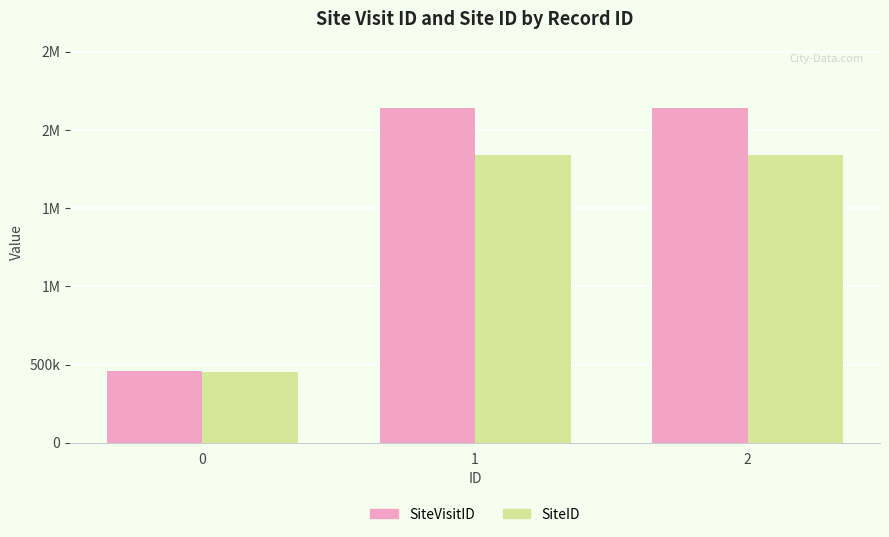

What are all the series names shown in the legend?

SiteVisitID, SiteID